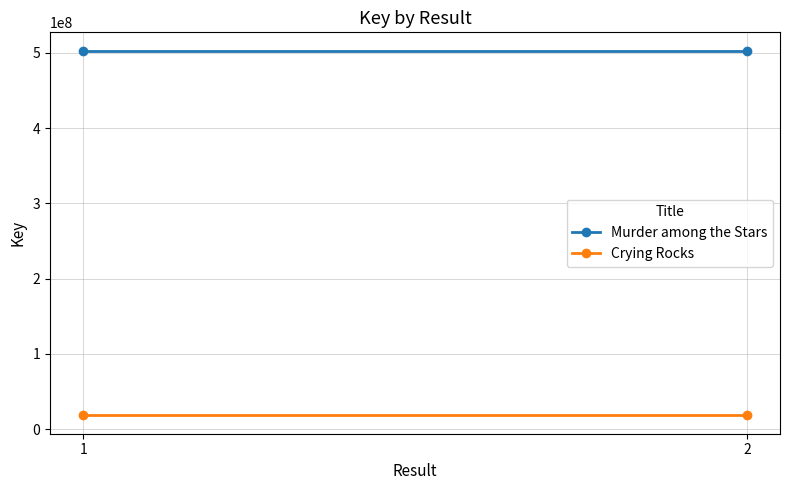

What is the spread (max minus min) of values at 2?

484746970